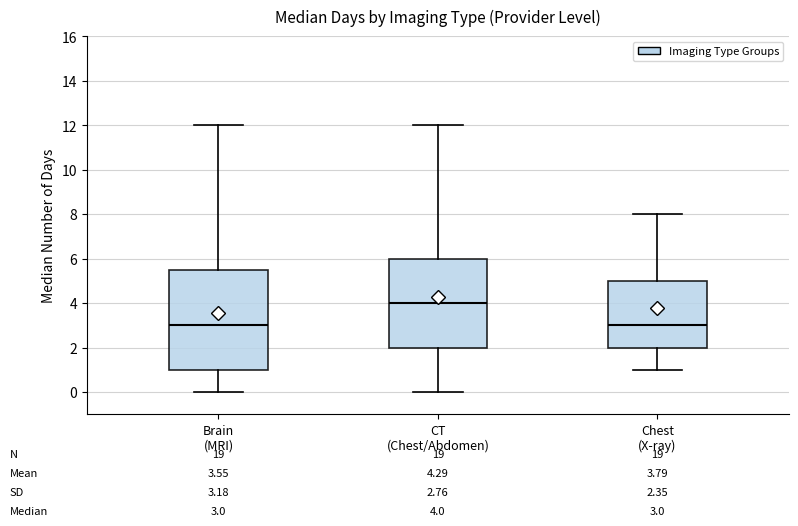

Which box has the highest median line?

CT (Chest/Abdomen)